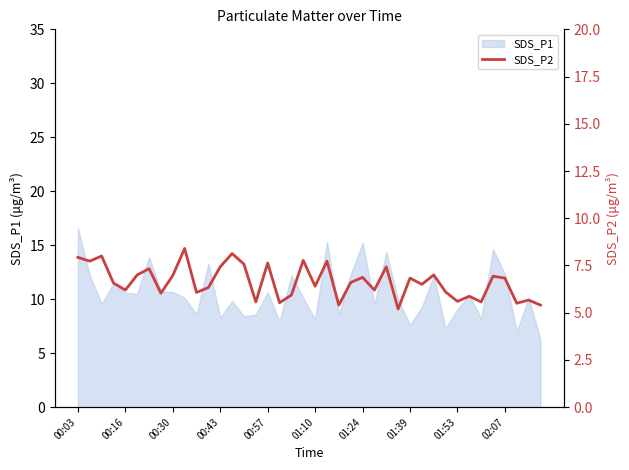

What is the maximum value for SDS_P1?

16.6